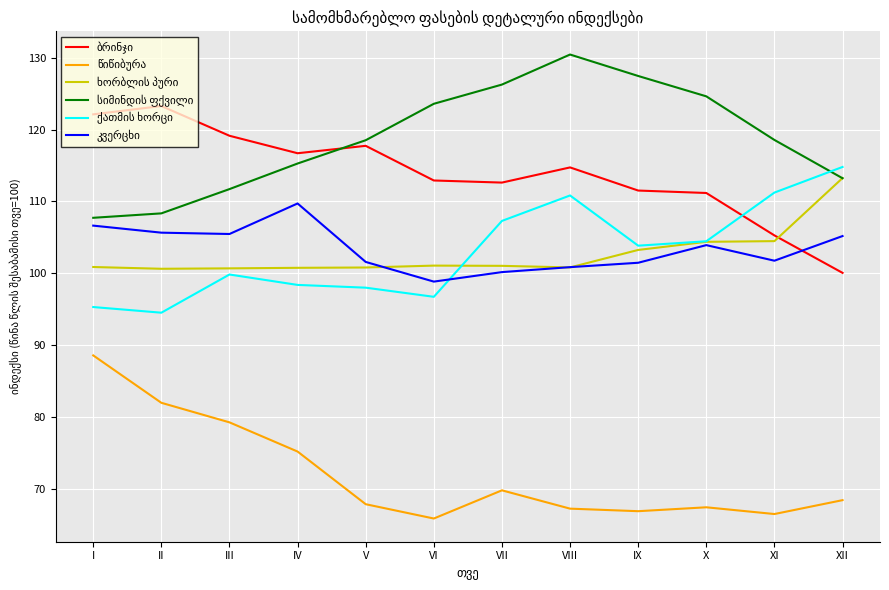

What is the smallest value displayed?

65.9